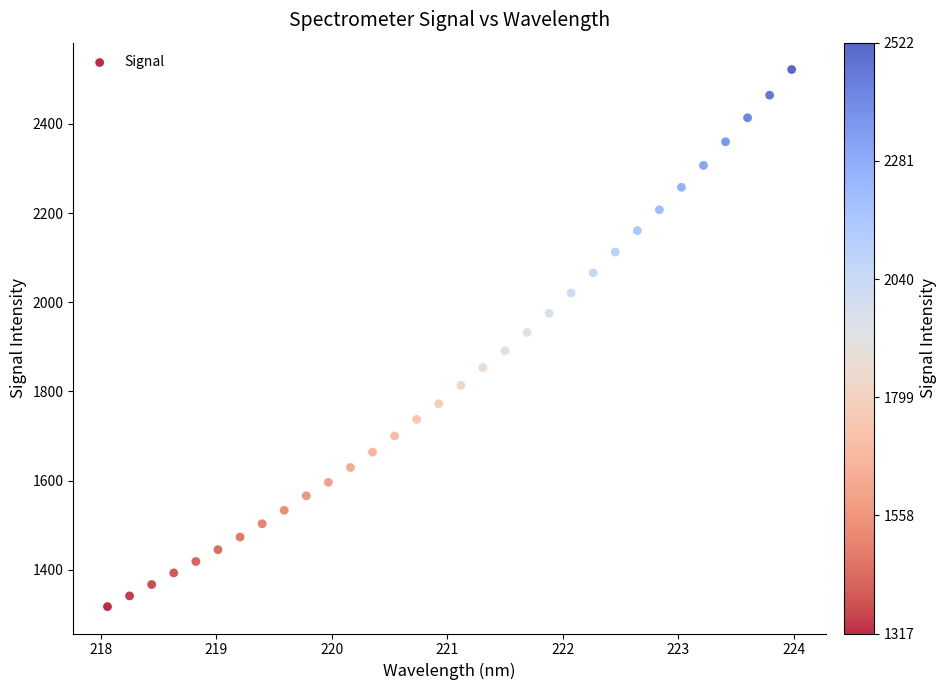

What is the range of Y values (max minus min)?

1205.1